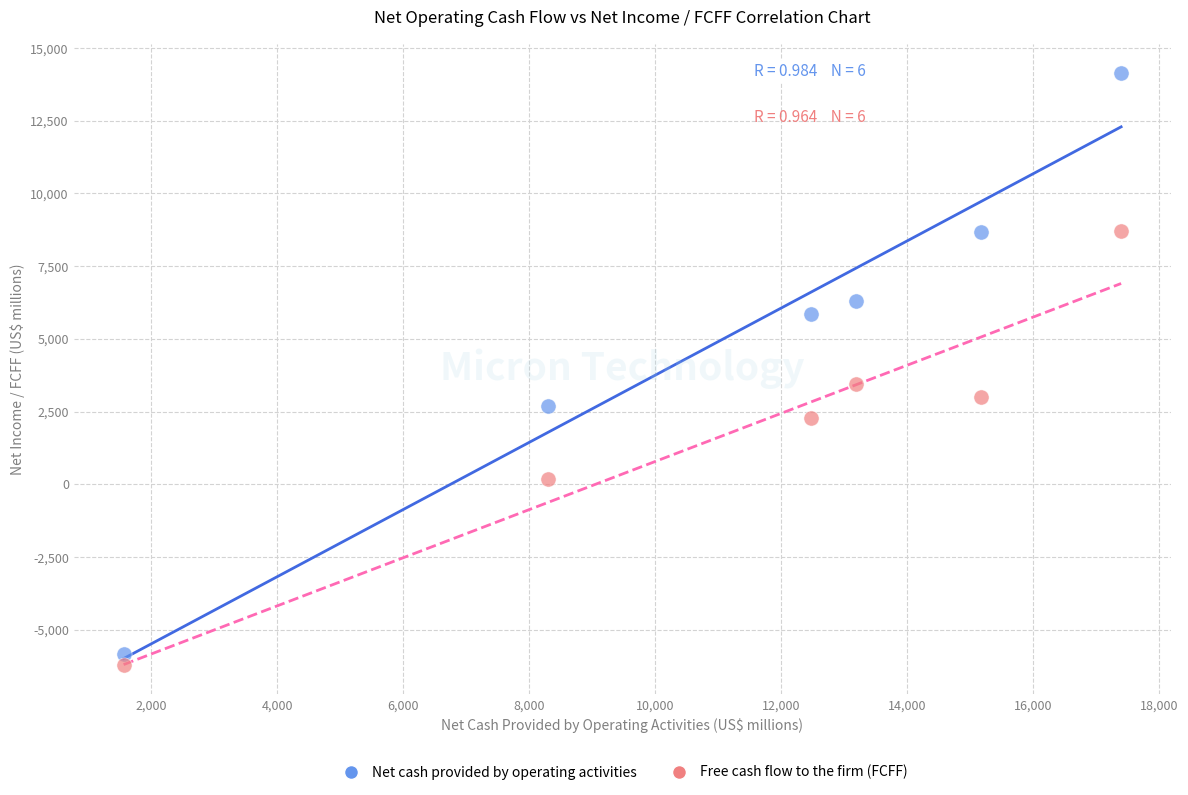

What are all the series names shown in the legend?

Net cash provided by operating activities, Free cash flow to the firm (FCFF)